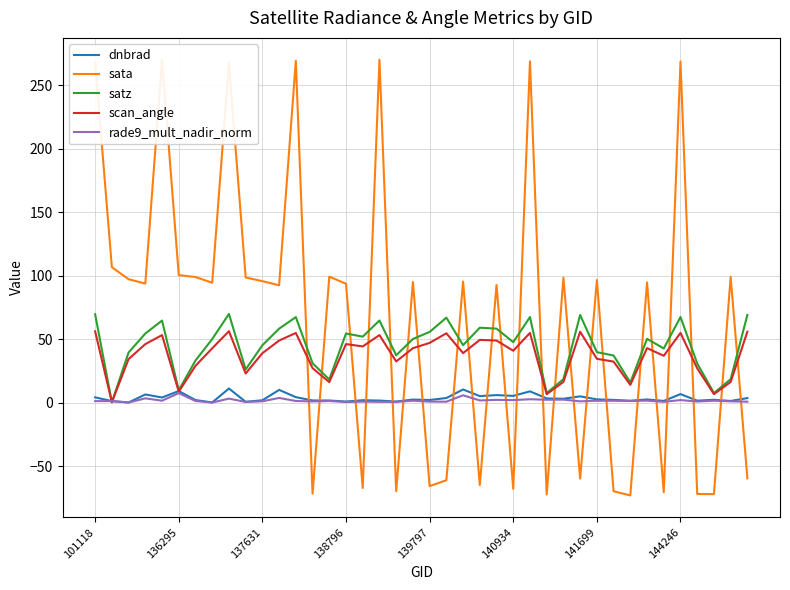

How many distinct data groups are displayed?

5